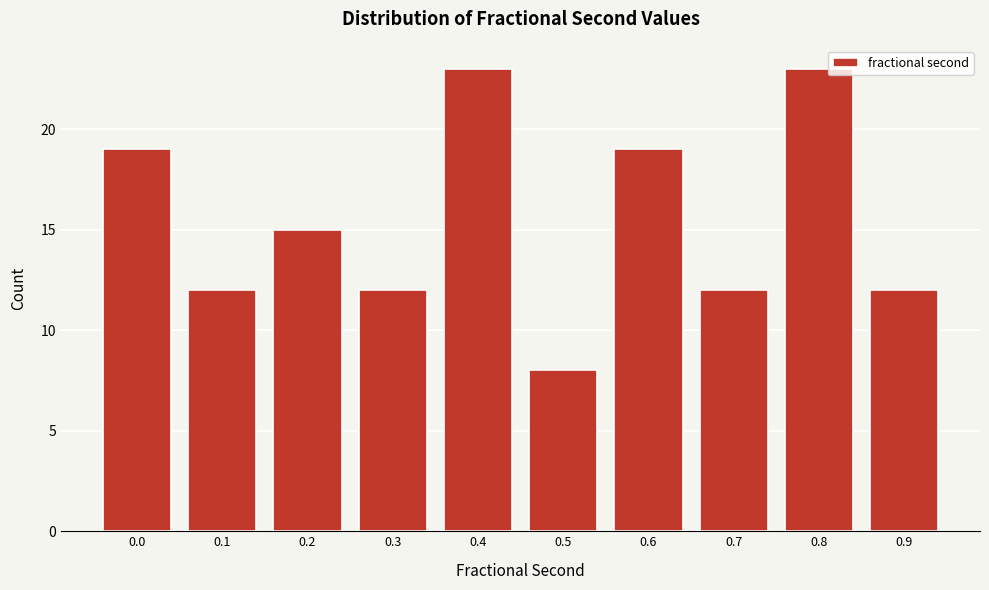

Reading left to right, what are all the values shown in this chart?

0.0=19	0.1=12	0.2=15	0.3=12	0.4=23	0.5=8	0.6=19	0.7=12	0.8=23	0.9=12